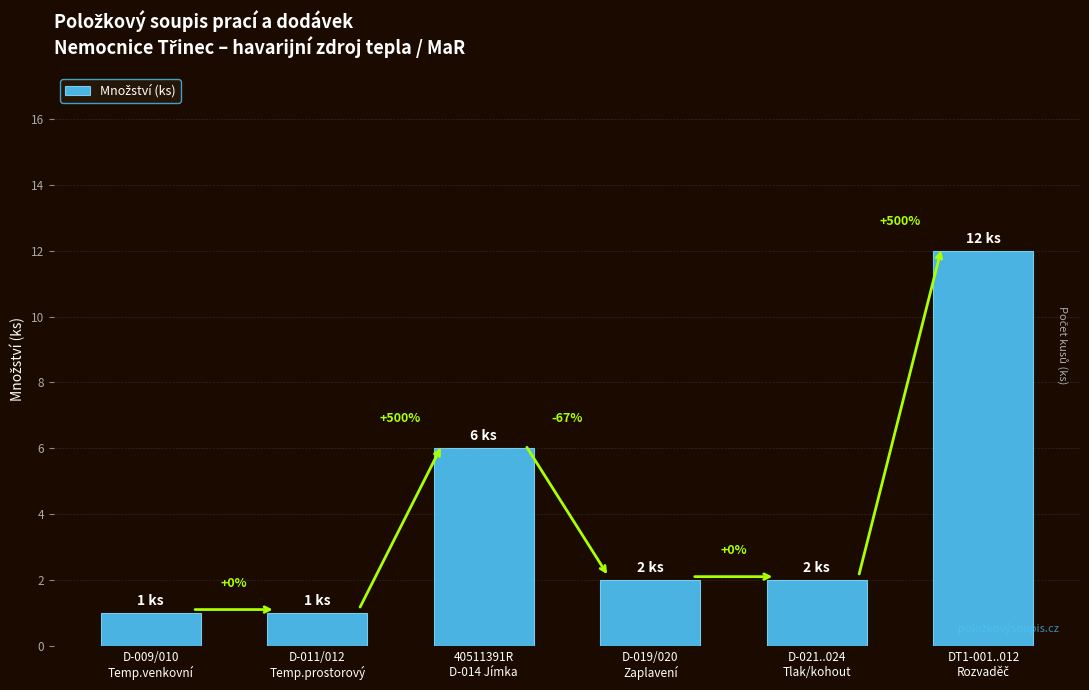

Where is the data nearest to the value 6?

40511391R
D-014 Jímka